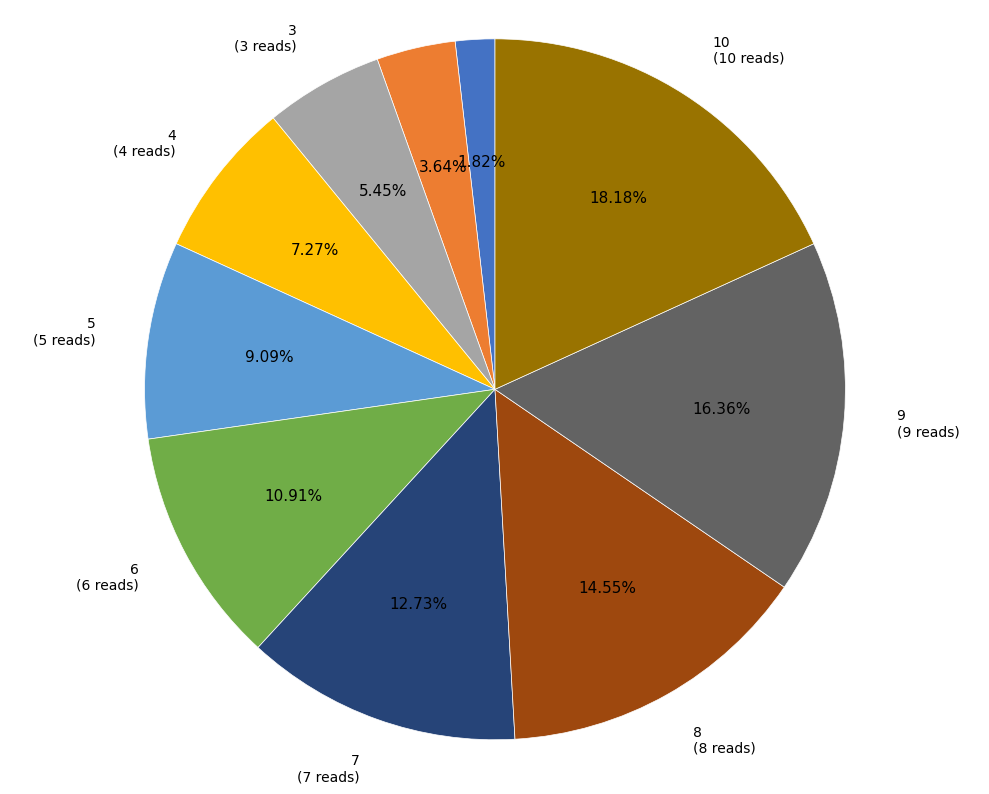

Does any single category account for the majority?

No